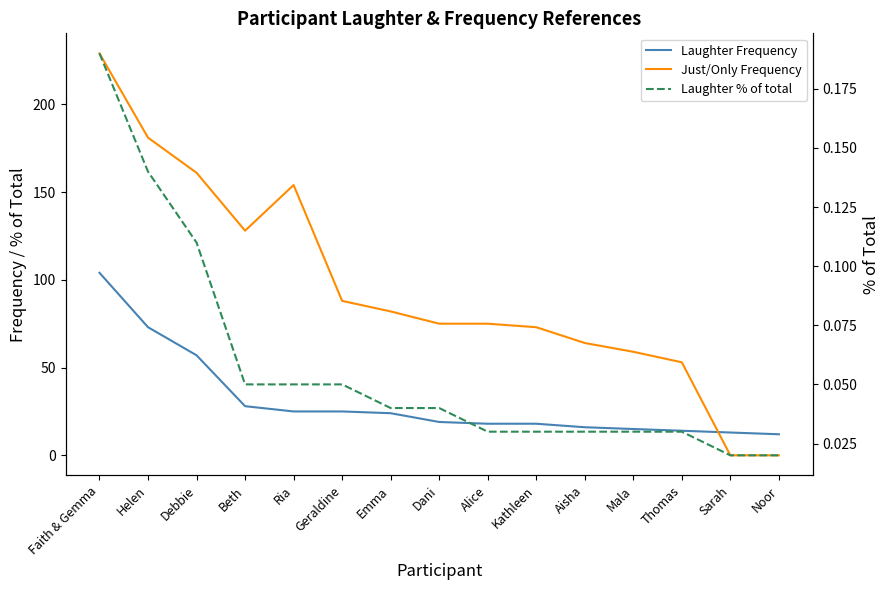

What is the sum of all Laughter % of total values?

0.9